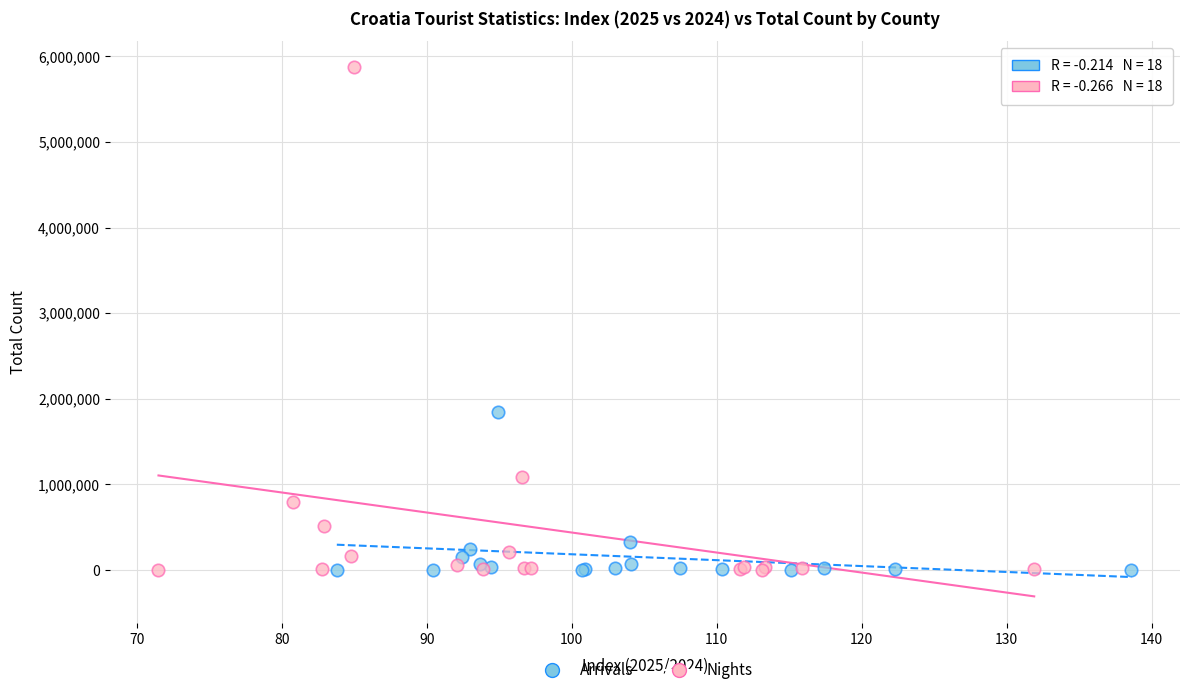

Which series has the largest Y range (max minus min)?

Nights